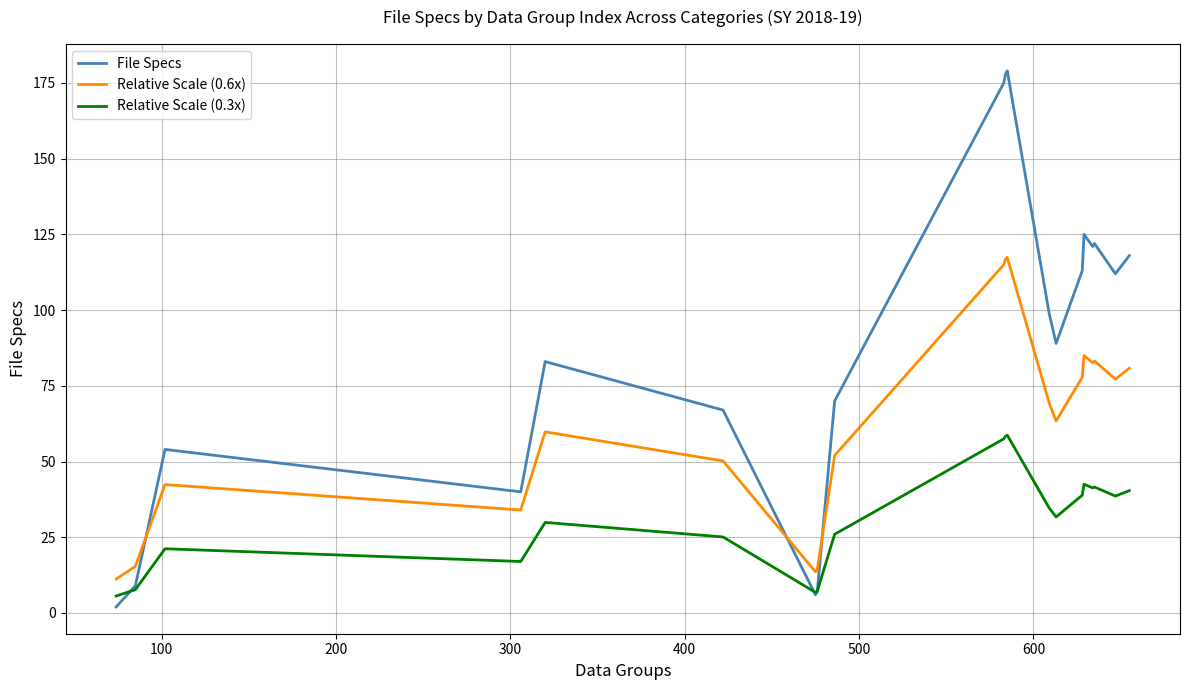

Rank the series by their average value, from lowest to highest.

Relative Scale (0.3x), Relative Scale (0.6x), File Specs